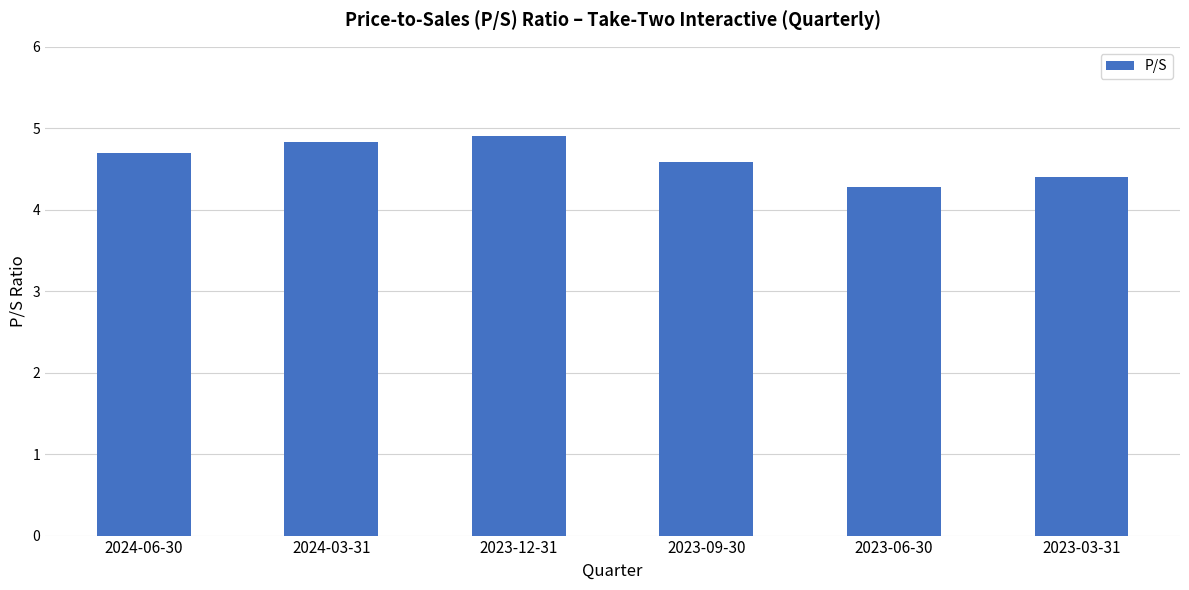

What is the change in value from 2024-06-30 to 2023-09-30?

-0.1